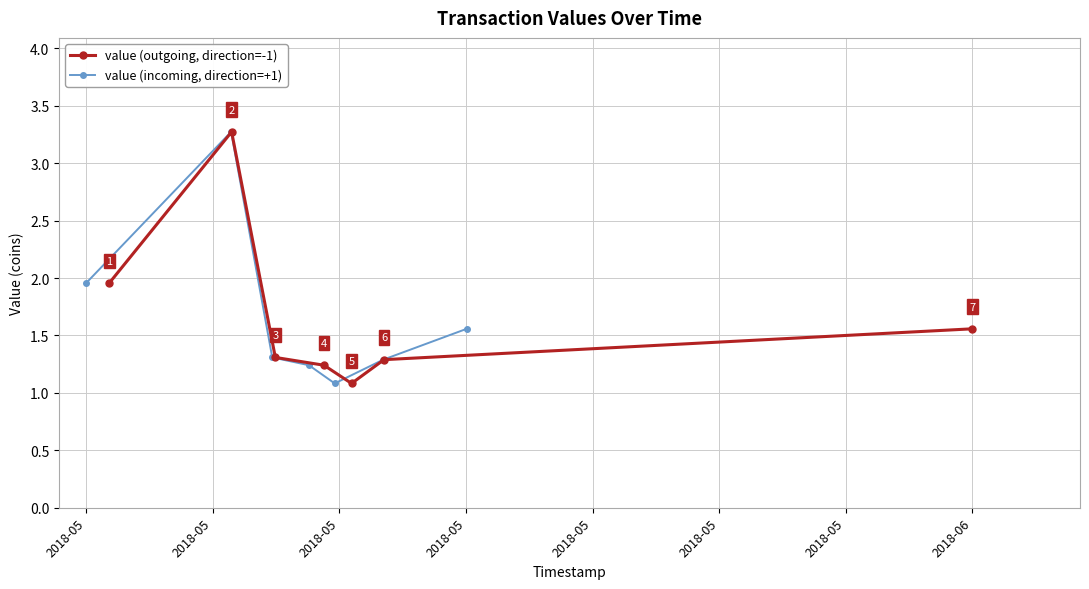

What is the highest value of the value (outgoing, direction=-1) series?

3.3